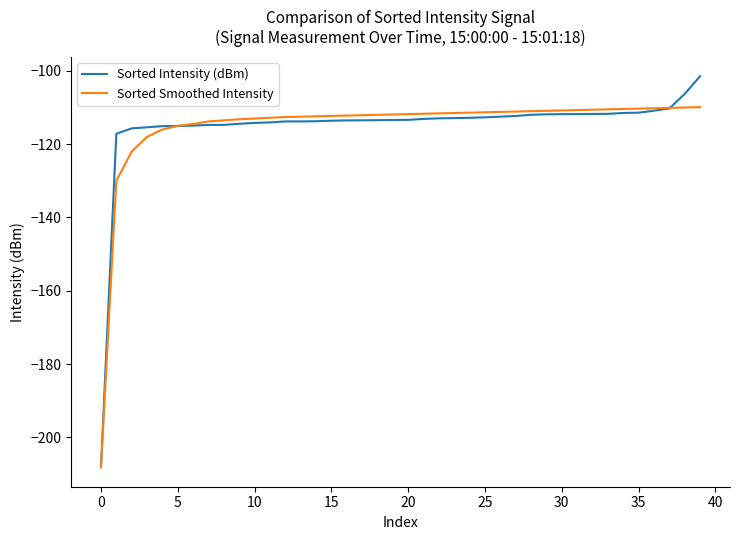

What is the greatest value displayed?

-101.5